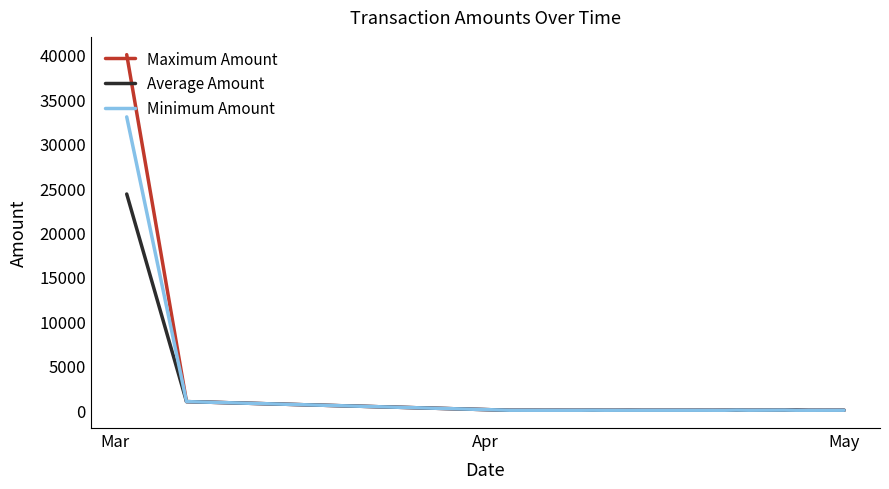

What is the greatest value displayed?

40000.0